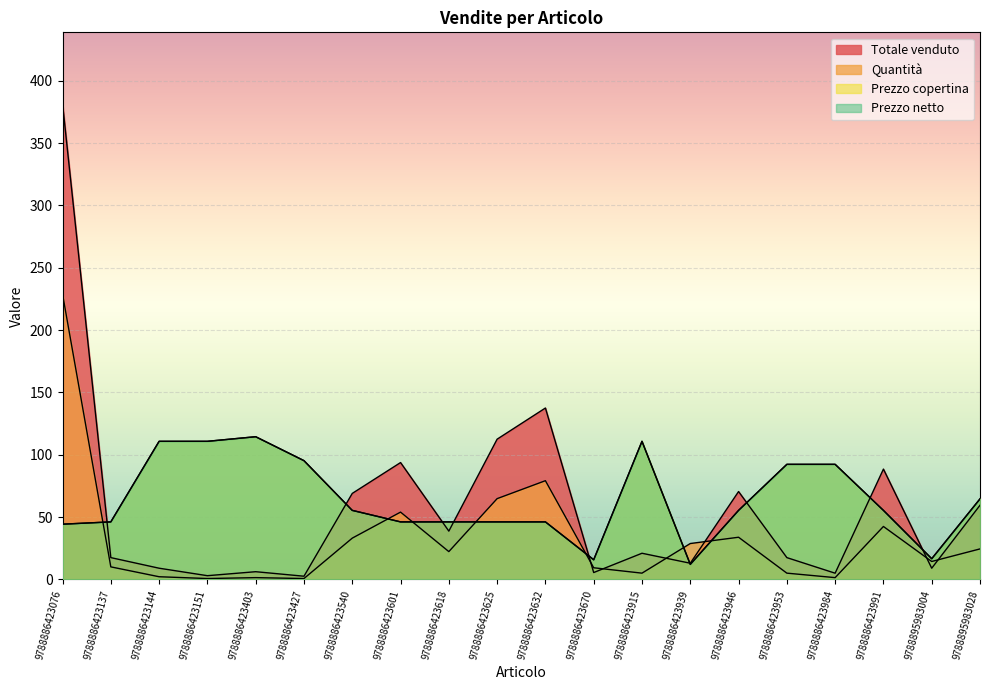

Reading left to right, what are all the values shown in this chart?

Totale venduto: 381.6	17.5	9.0	3.0	6.2	2.6	69.0	93.8	38.8	112.5	137.5	5.5	21.0	13.0	70.5	17.5	5.0	88.5	9.0	59.5
Quantità: 229.0	10.1	2.2	0.7	1.4	0.7	33.1	54.0	22.3	64.8	79.2	9.4	5.0	28.8	33.8	5.0	1.4	42.5	14.4	24.5
Prezzo copertina: 44.3	46.2	110.8	110.8	114.5	95.3	55.4	46.2	46.2	46.2	46.2	15.7	110.8	12.0	55.4	92.3	92.3	55.4	16.6	64.6
Prezzo netto: 44.3	46.2	110.8	110.8	114.5	95.3	55.4	46.2	46.2	46.2	46.2	15.9	110.8	12.2	55.4	92.3	92.3	55.4	16.6	64.6